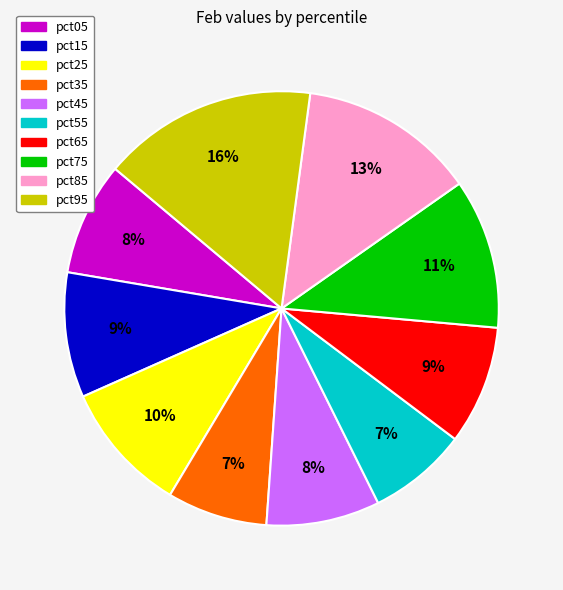

How many segments does this pie chart have?

10